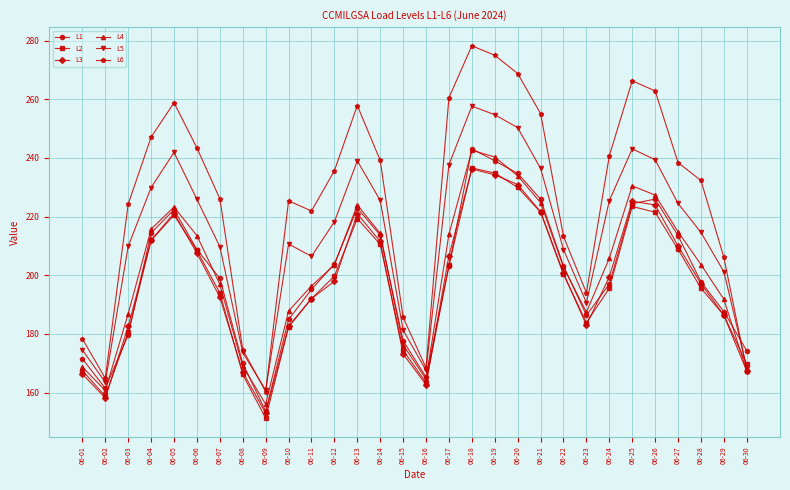

At which category does L2 reach its first local valley?

06-02